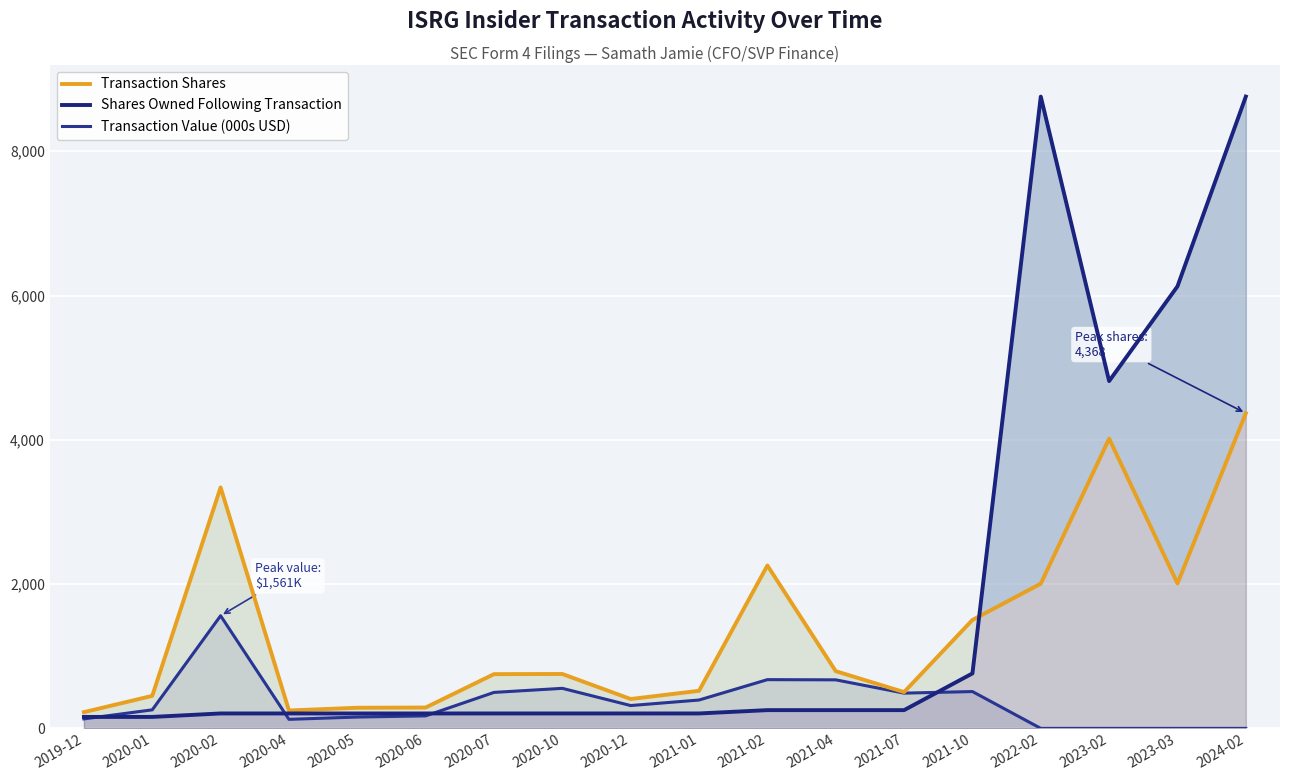

What is the value of the Shares Owned Following Transaction point at the 12th from the left?

253.0